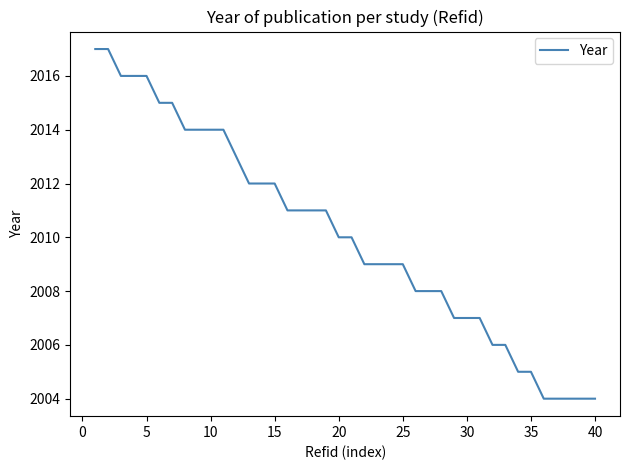

What is the average value?

2010